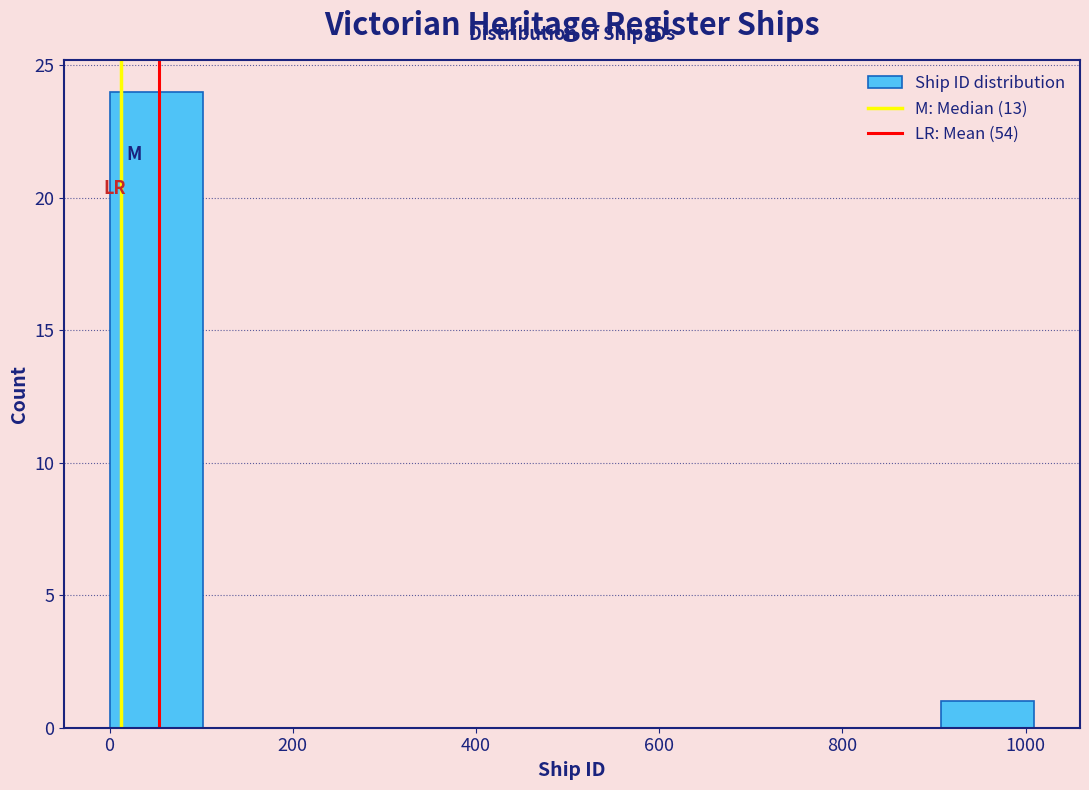

Which range on the x-axis has the tallest bar?

0 to 100